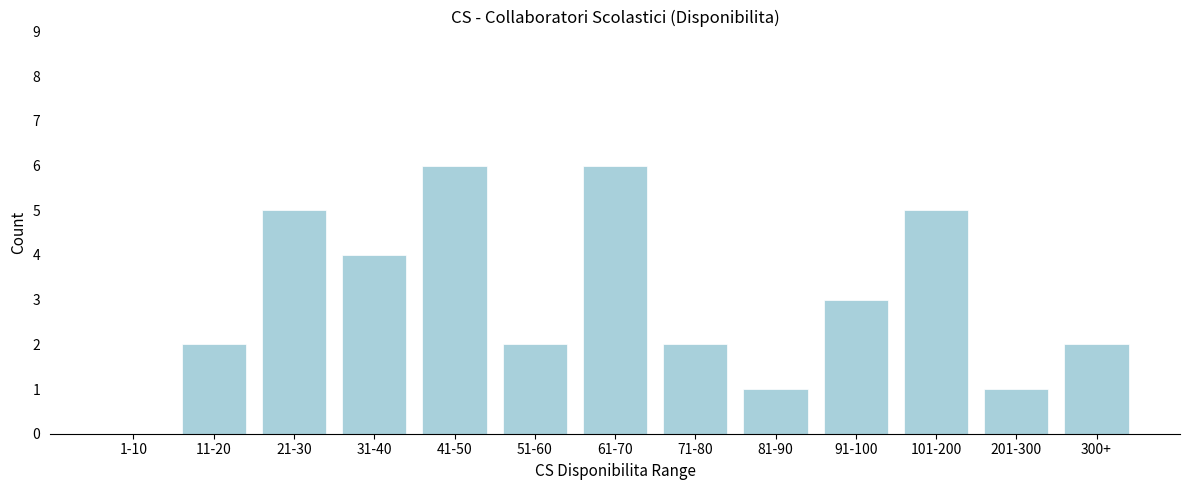

Reading right to left, transcribe all the data shown in this chart.

300+=2	201-300=1	101-200=5	91-100=3	81-90=1	71-80=2	61-70=6	51-60=2	41-50=6	31-40=4	21-30=5	11-20=2	1-10=0